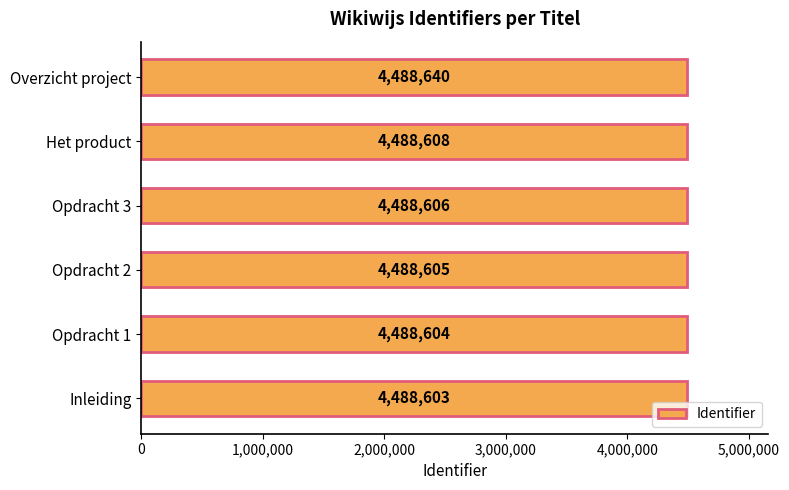

True or false: the data shows 7804175 at Opdracht 1.

False